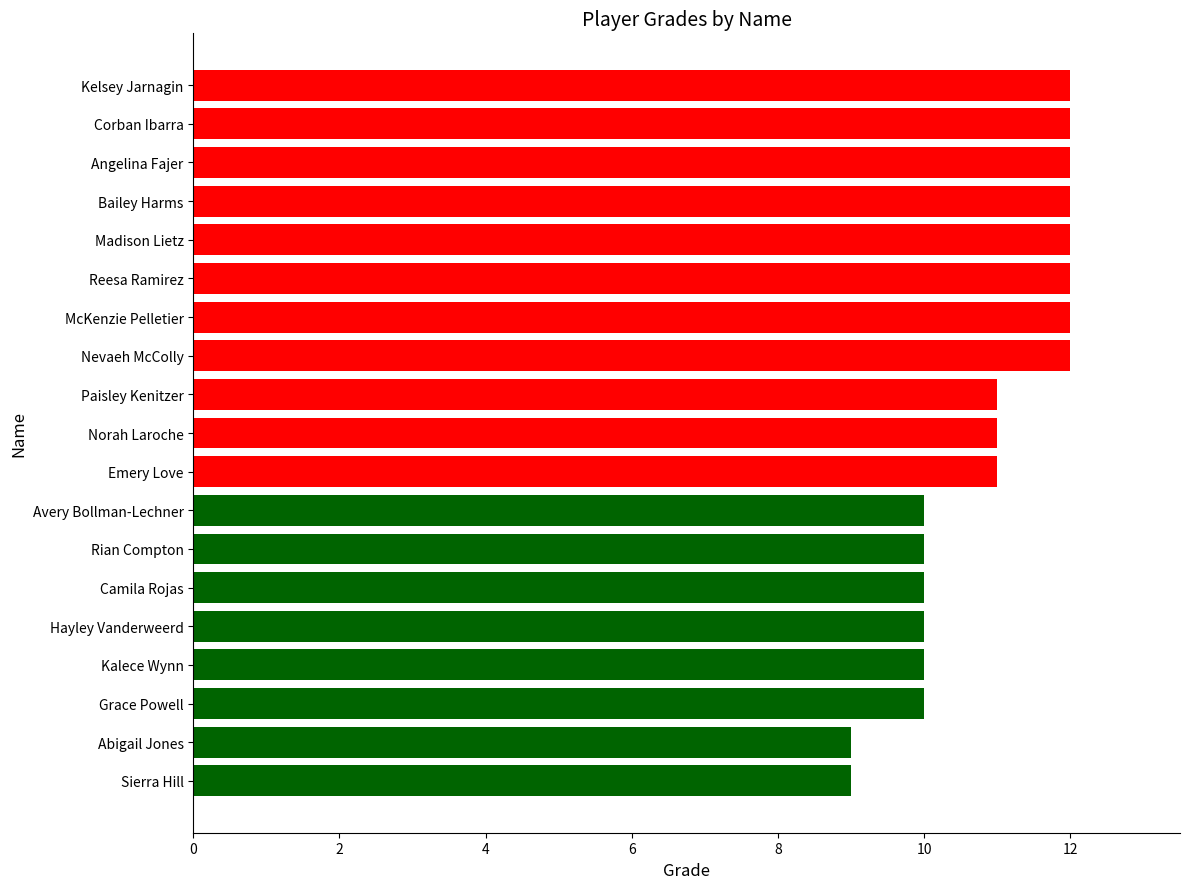

Reading bottom to top, extract all data points from this chart.

Sierra Hill=9	Abigail Jones=9	Grace Powell=10	Kalece Wynn=10	Hayley Vanderweerd=10	Camila Rojas=10	Rian Compton=10	Avery Bollman-Lechner=10	Emery Love=11	Norah Laroche=11	Paisley Kenitzer=11	Nevaeh McColly=12	McKenzie Pelletier=12	Reesa Ramirez=12	Madison Lietz=12	Bailey Harms=12	Angelina Fajer=12	Corban Ibarra=12	Kelsey Jarnagin=12